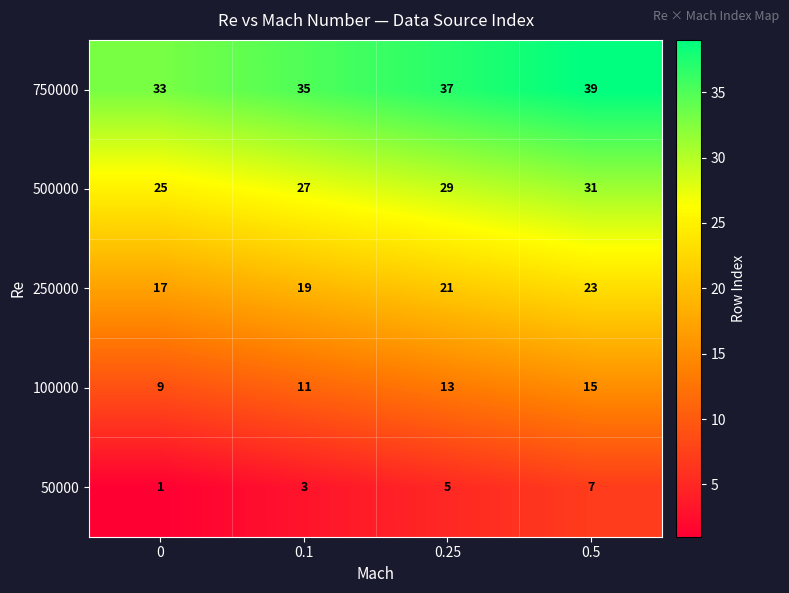

At which category is the sum across all series the highest?

0.5